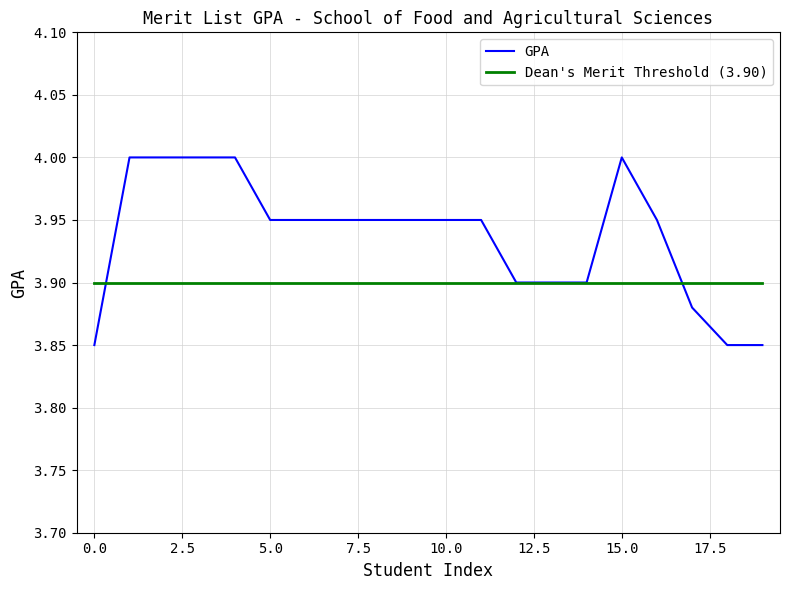

Count the number of data series in this chart.

2